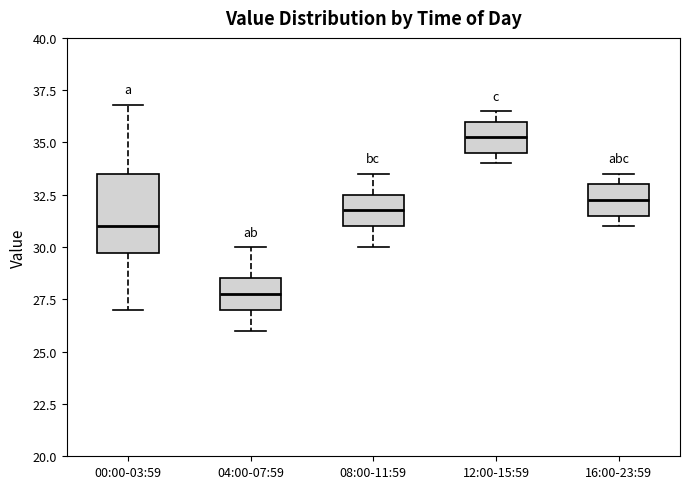

Which box has the lowest median line?

04:00-07:59